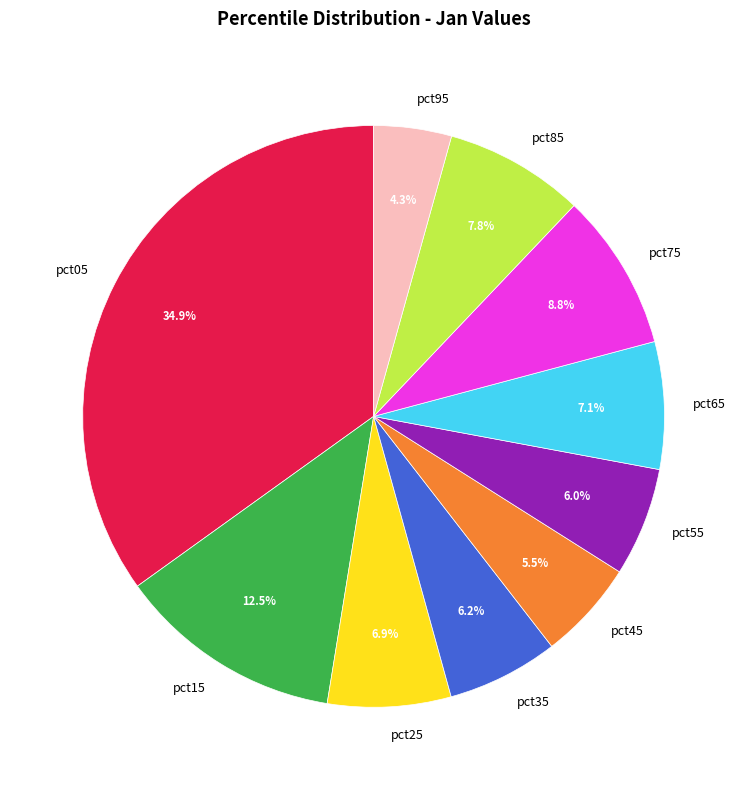

Between pct85 and pct15, which is larger?

pct15